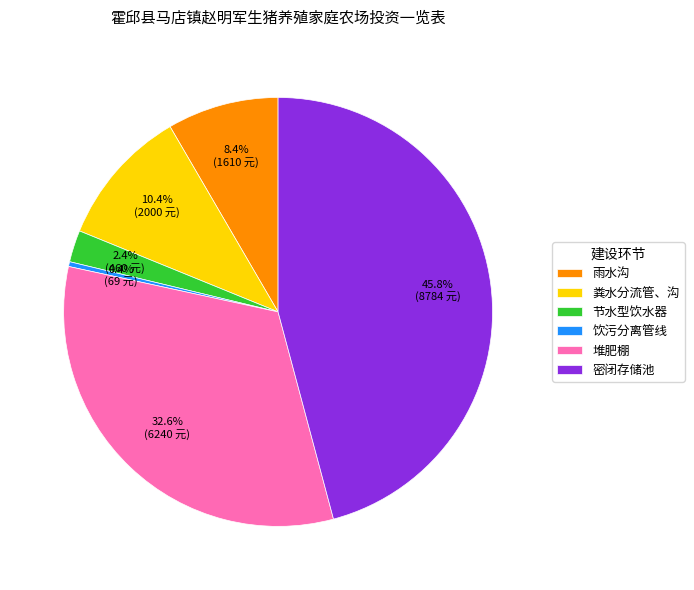

To the nearest percent, what is the difference between the 密闭存储池 and 雨水沟 slice percentages?

37%